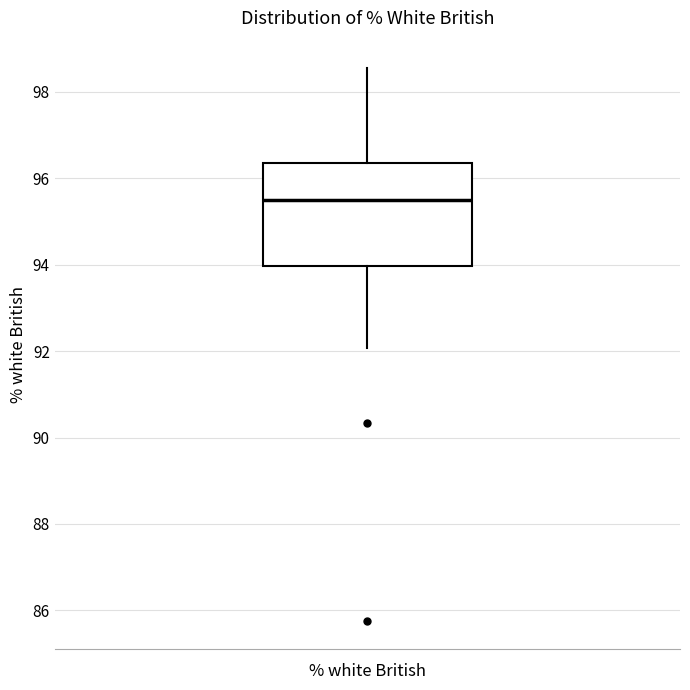

Where does the upper whisker of the box for % white British end on the y-axis? The values are not printed on the chart, so give them approximately, as read against the axis.

98.6